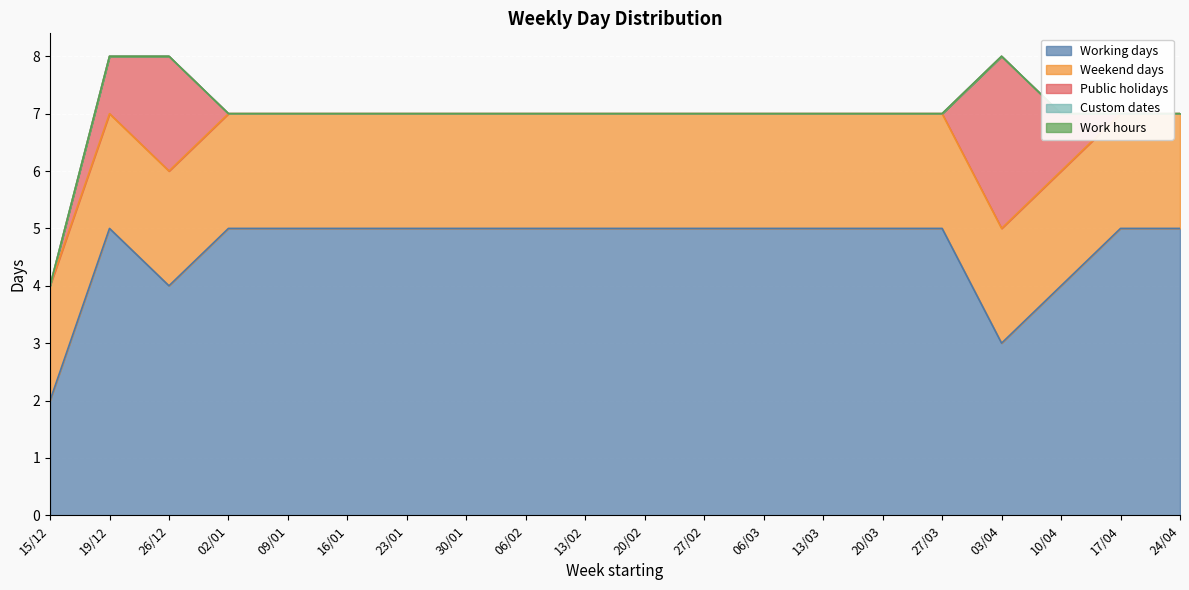

At which label does Custom dates reach its minimum?

15/12